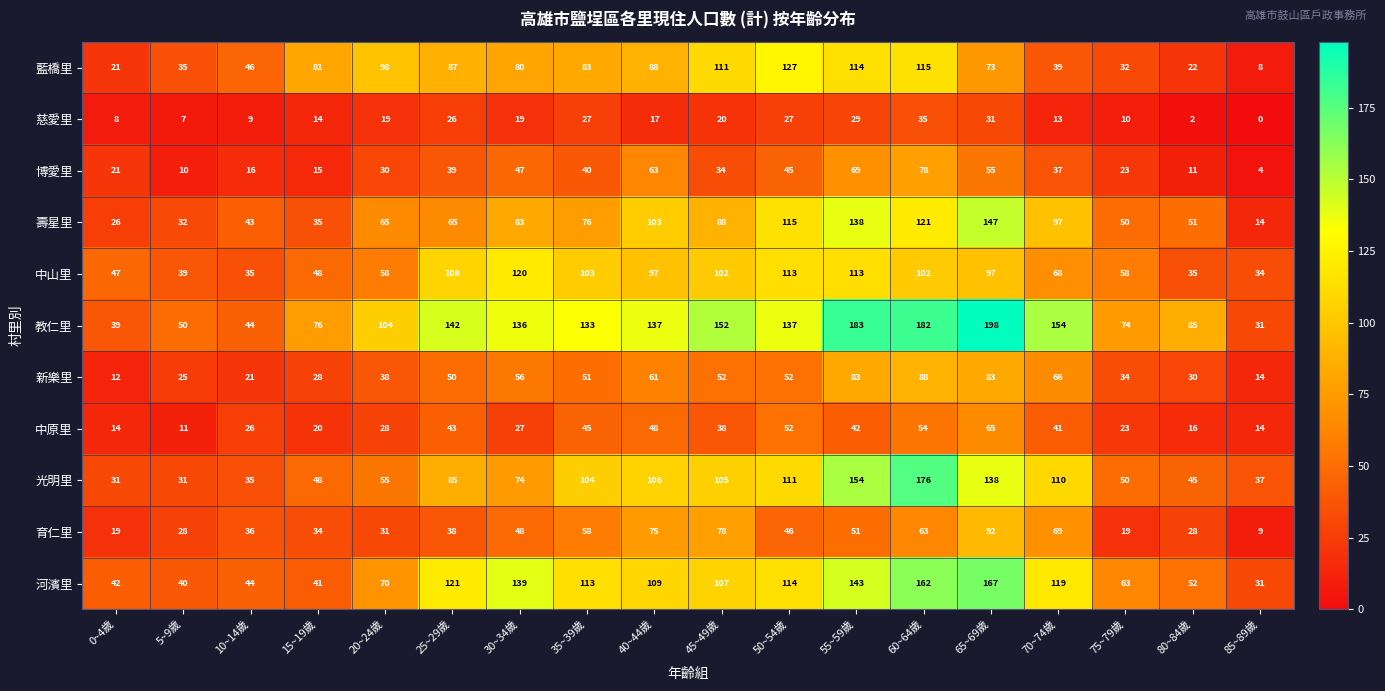

What is the spread (max minus min) of values at 20~24歲?

85